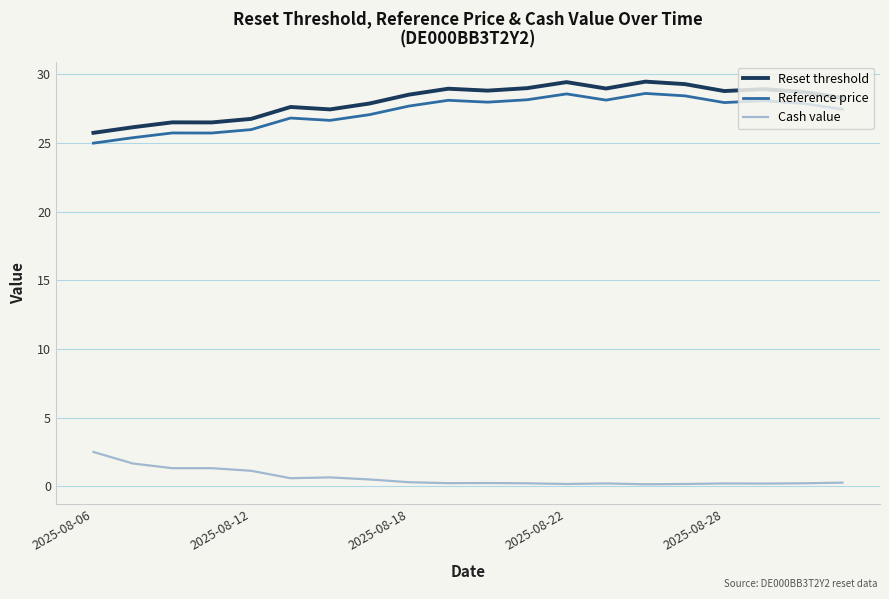

What is the highest value of the Cash value series?

2.5